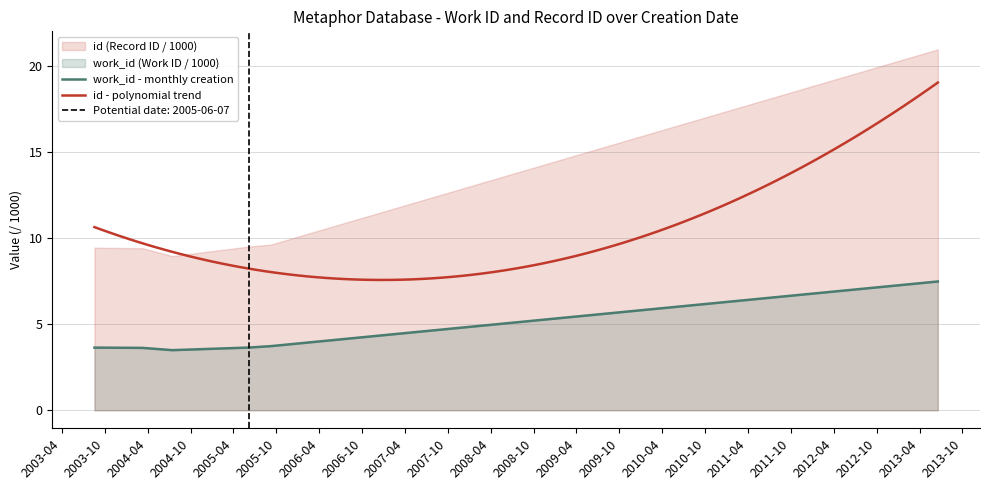

Reading left to right, extract all data points from this chart.

3.6	3.6	3.5	3.6	3.7	7.5